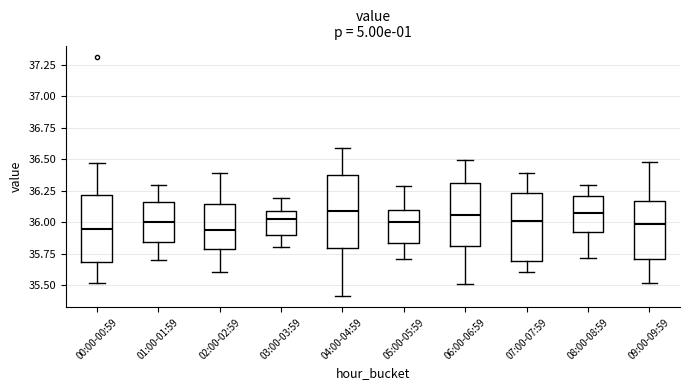

Reading left to right, transcribe this box plot: for each box, give where its median line is, the range the box spans, and where its two whiskers end, as read against the y-axis. The values are not printed on the chart, so give them approximately, as read against the axis.

00:00-00:59: median 35.95, box 35.70 to 36.20, whiskers 35.50 to 36.45
01:00-01:59: median 36.00, box 35.85 to 36.15, whiskers 35.70 to 36.30
02:00-02:59: median 35.95, box 35.80 to 36.15, whiskers 35.60 to 36.40
03:00-03:59: median 36.00, box 35.90 to 36.10, whiskers 35.80 to 36.20
04:00-04:59: median 36.10, box 35.80 to 36.40, whiskers 35.40 to 36.60
05:00-05:59: median 36.00, box 35.85 to 36.10, whiskers 35.70 to 36.30
06:00-06:59: median 36.05, box 35.80 to 36.30, whiskers 35.50 to 36.50
07:00-07:59: median 36.00, box 35.70 to 36.25, whiskers 35.60 to 36.40
08:00-08:59: median 36.05, box 35.90 to 36.20, whiskers 35.70 to 36.30
09:00-09:59: median 36.00, box 35.70 to 36.15, whiskers 35.50 to 36.50